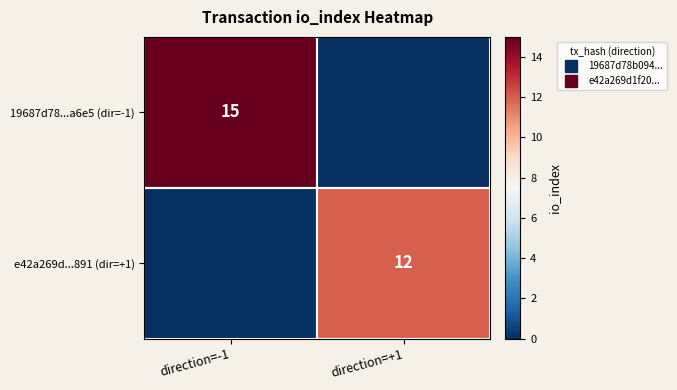

How many series are shown in this chart?

2